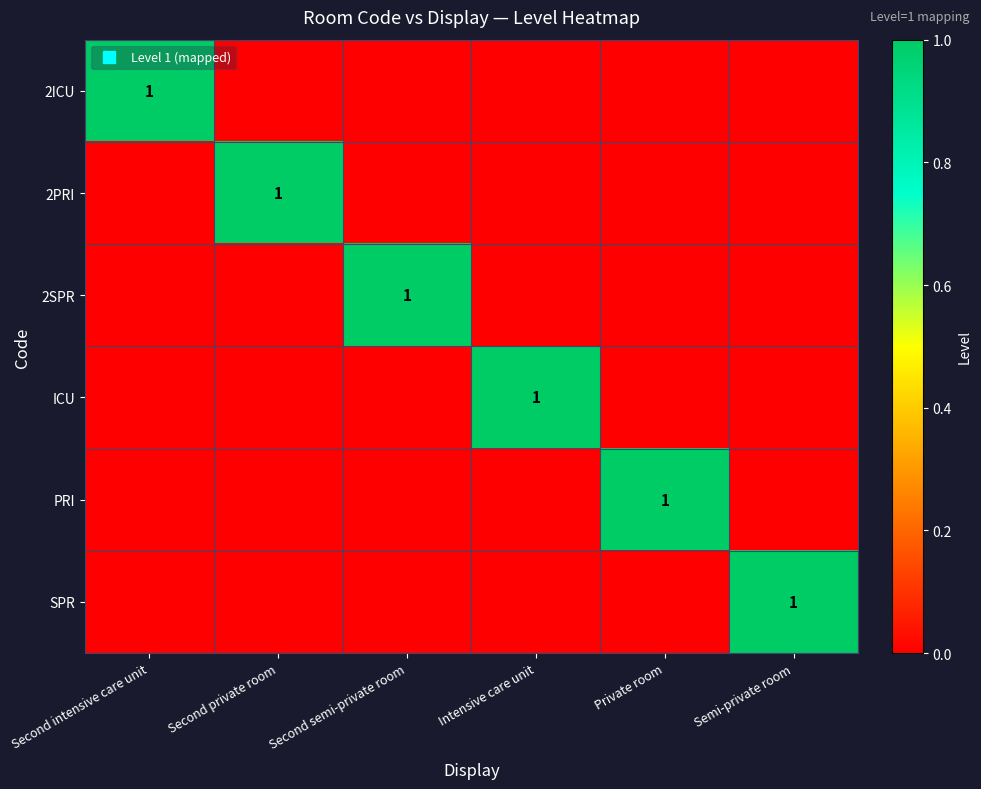

The SPR series shows 1 at Second semi-private room. True or false?

False